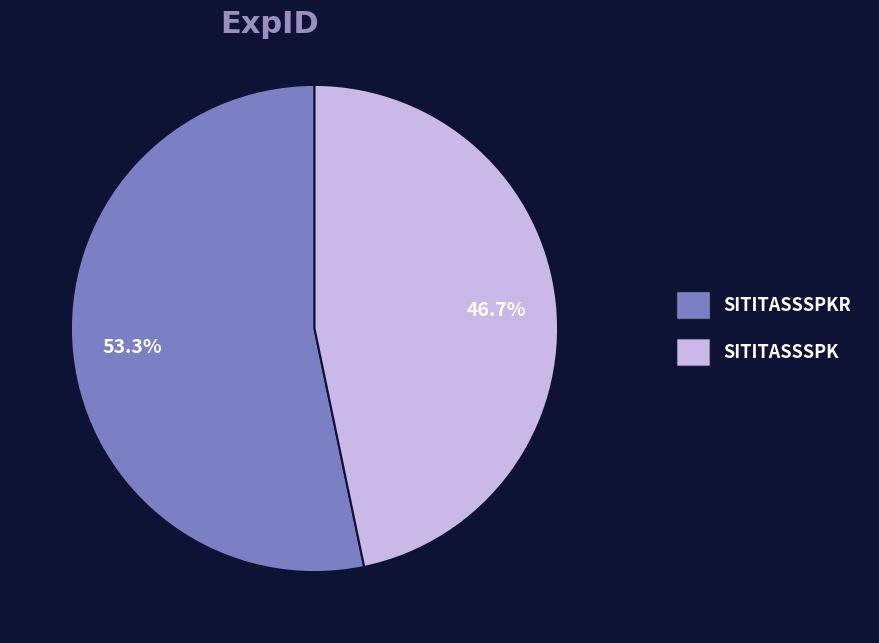

Rank the categories by value from lowest to highest.

SITITASSSPK, SITITASSSPKR